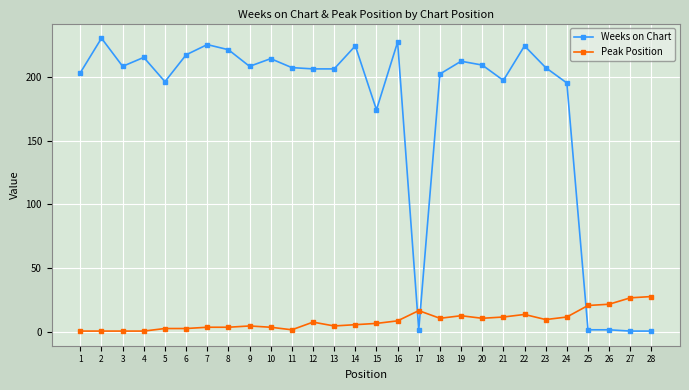

What is the difference between the second highest and minimum values in the Weeks on Chart series?

226